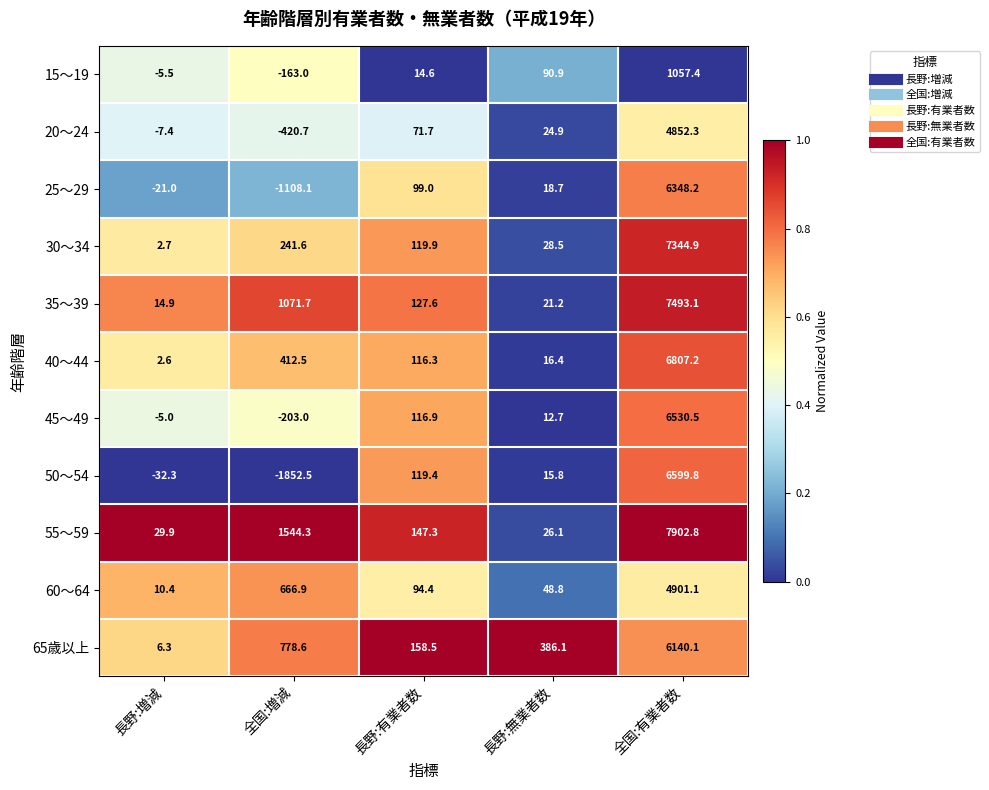

At which label is 35～39 closest to 3754?

全国:増減